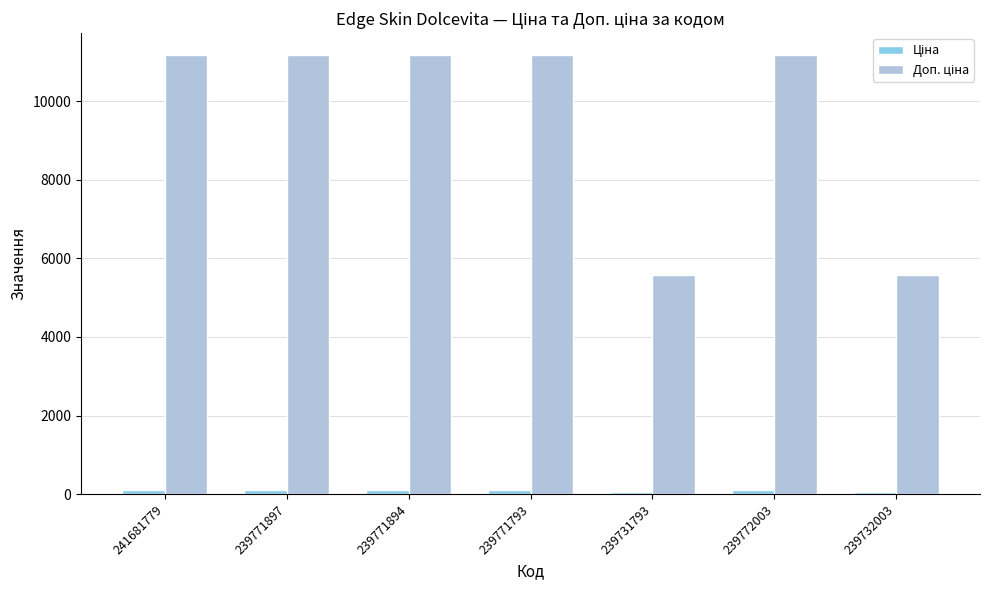

At how many categories does at least one series exceed 1627?

7